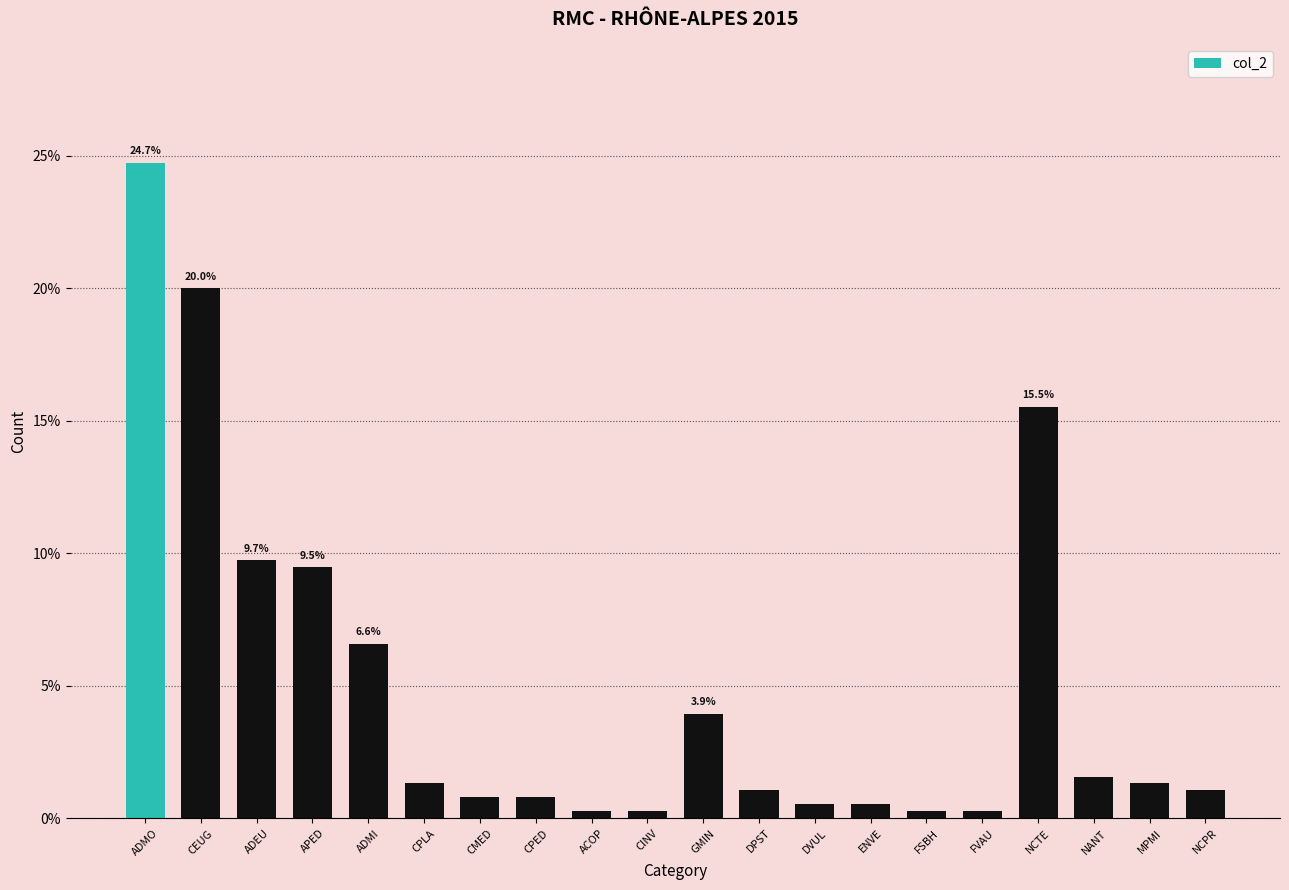

What is the change in value from ADMO to NANT?

-23.2